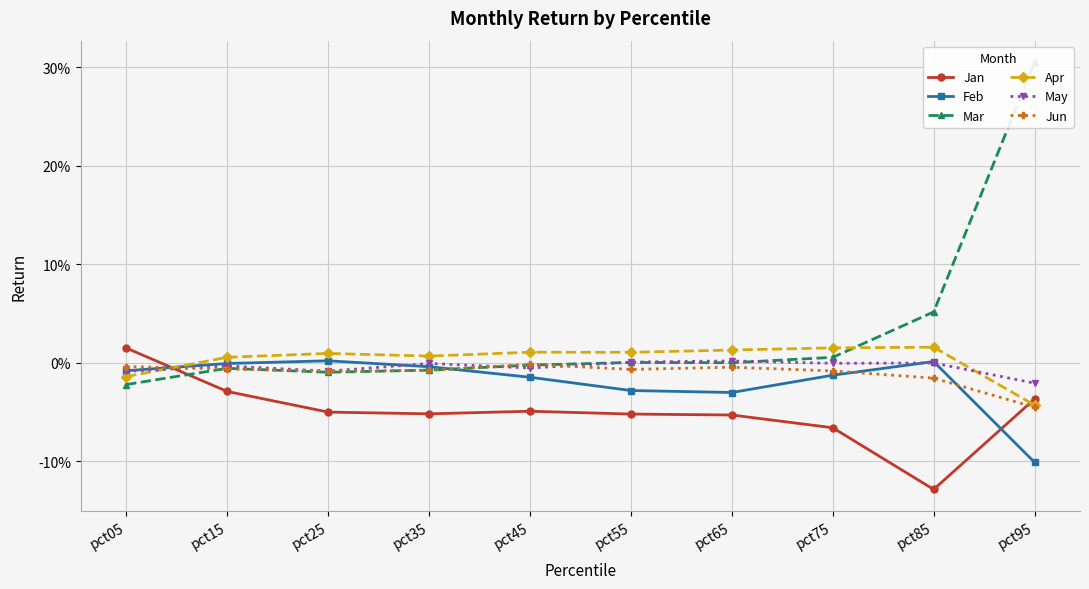

Which series has the largest range (max minus min)?

Mar